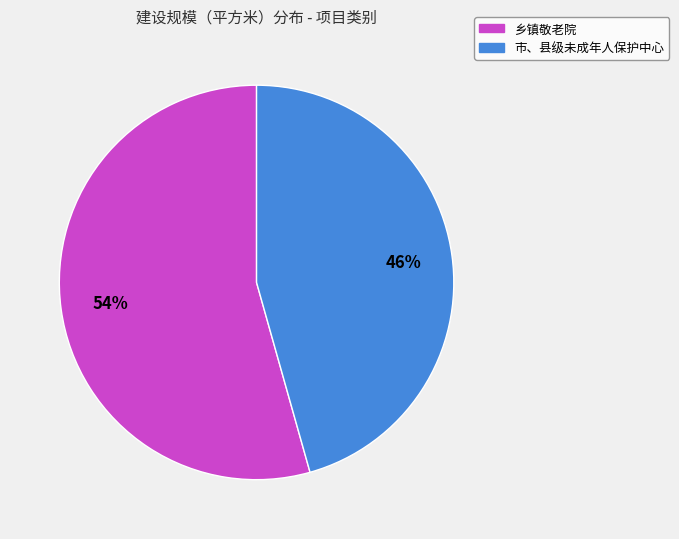

To the nearest percent, what is the combined percentage of 市、县级未成年人保护中心 and 乡镇敬老院?

100%